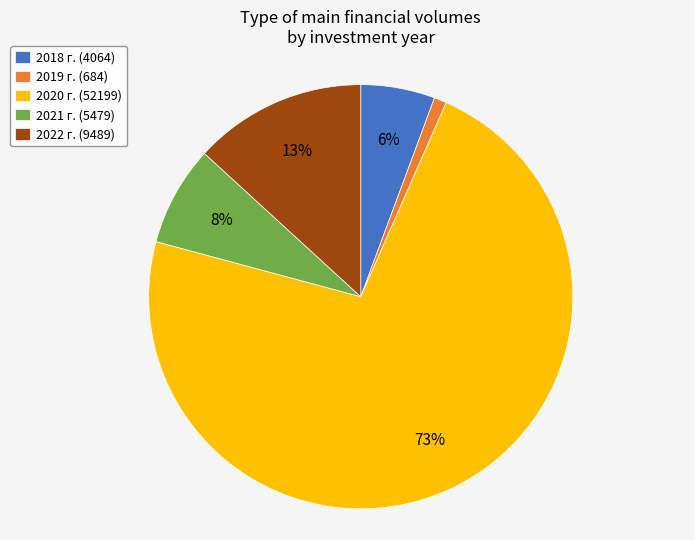

The 2020 slice represents 83% of the pie. True or false?

False